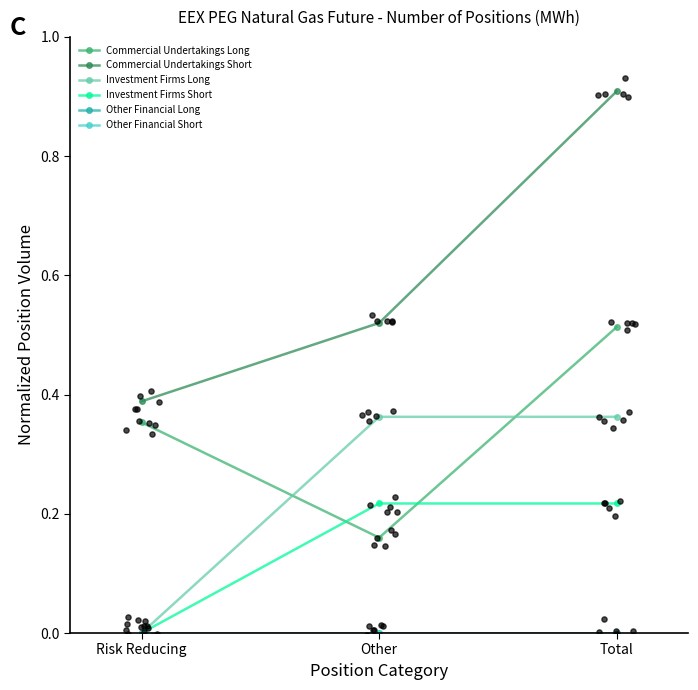

At how many categories does at least one series exceed 0?

3